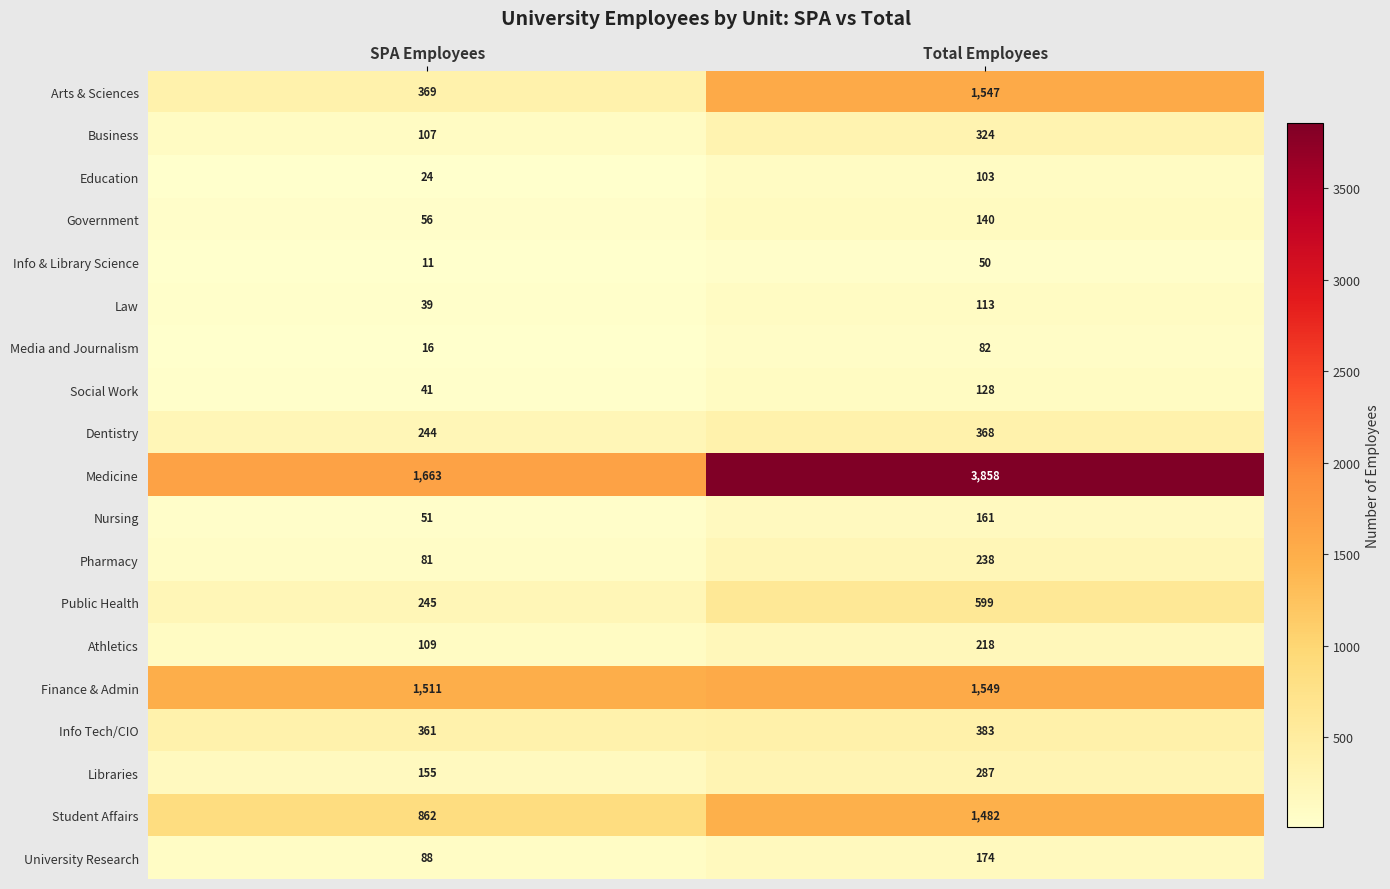

At Total Employees, list the series in order from smallest to largest.

Info & Library Science, Media and Journalism, Education, Law, Social Work, Government, Nursing, University Research, Athletics, Pharmacy, Libraries, Business, Dentistry, Info Tech/CIO, Public Health, Student Affairs, Arts & Sciences, Finance & Admin, Medicine